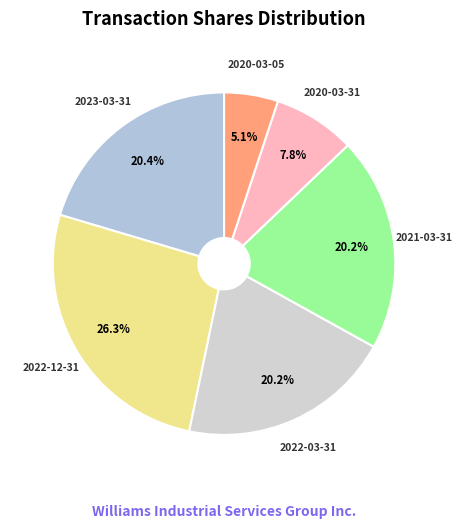

Which slice is the largest?

2022-12-31